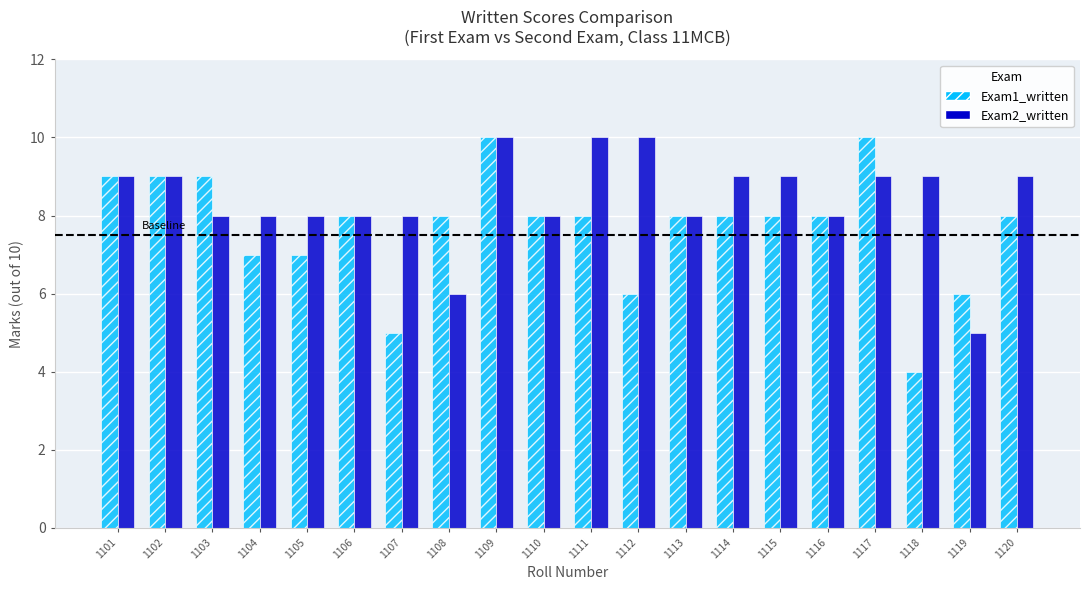

What is the maximum value shown in the chart?

10